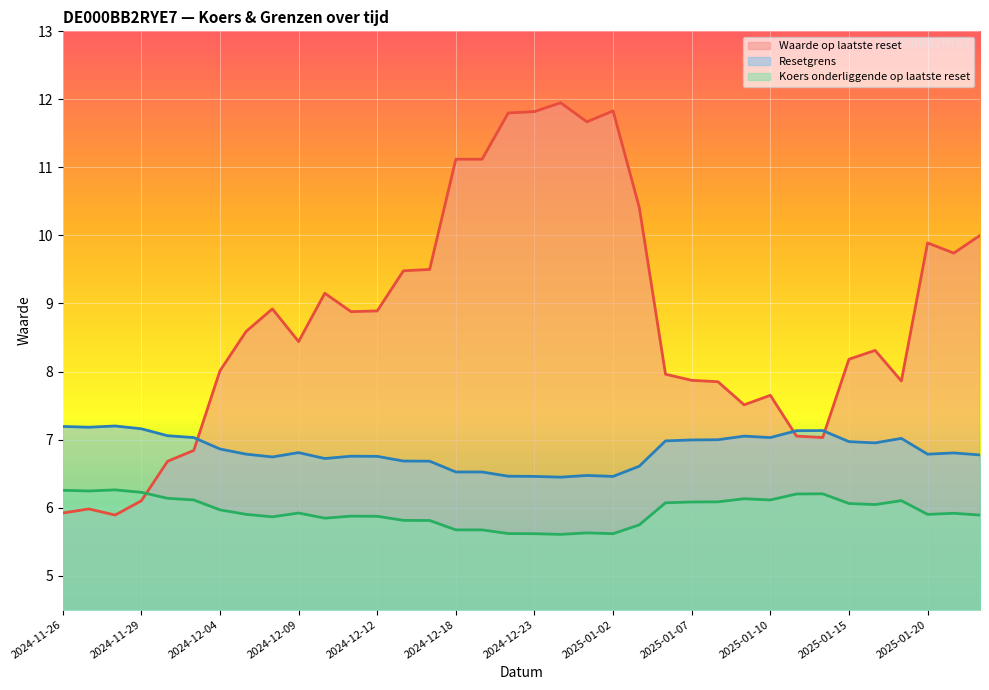

How many lines are shown in the chart?

3